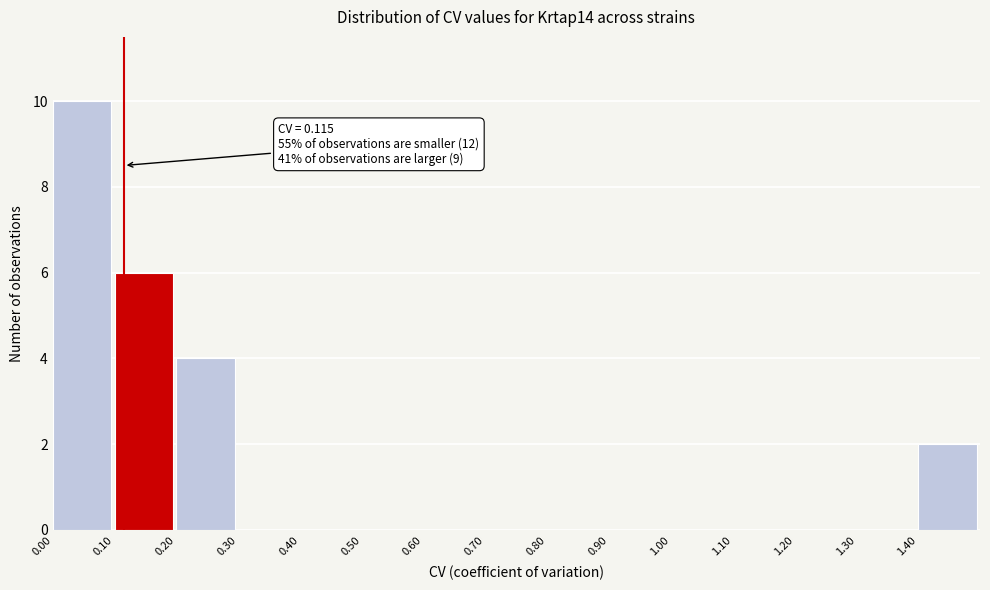

Over which range of the x-axis is the bar tallest?

0.0 to 0.1